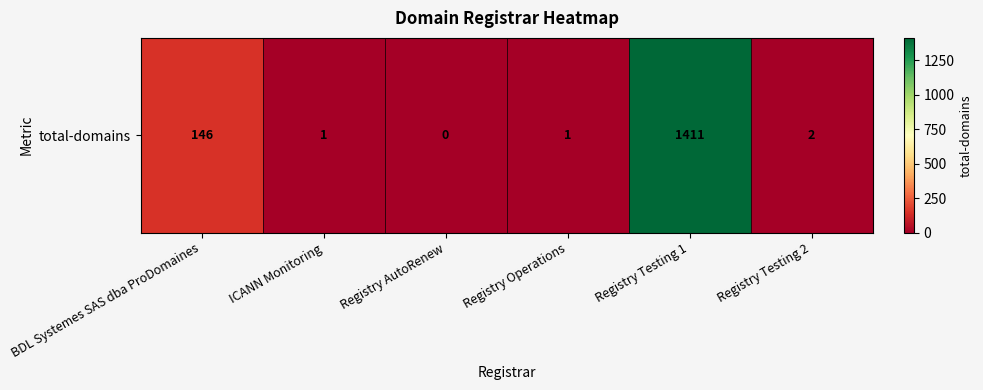

What is the difference between the maximum and minimum values?

1411